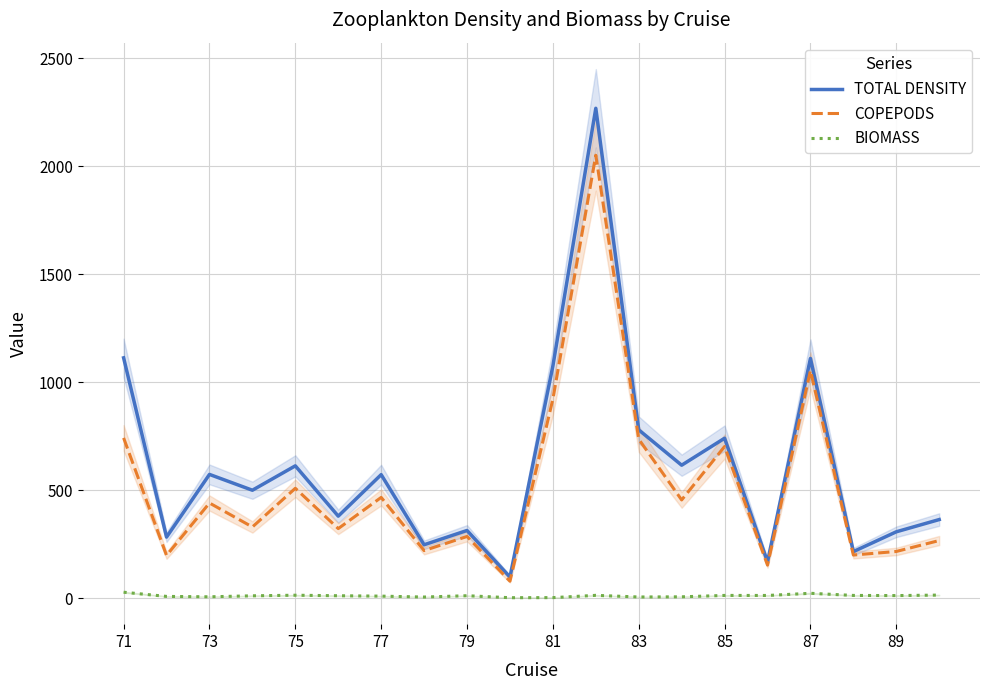

Is the value of BIOMASS at 83 greater than the value of COPEPODS at 79?

No